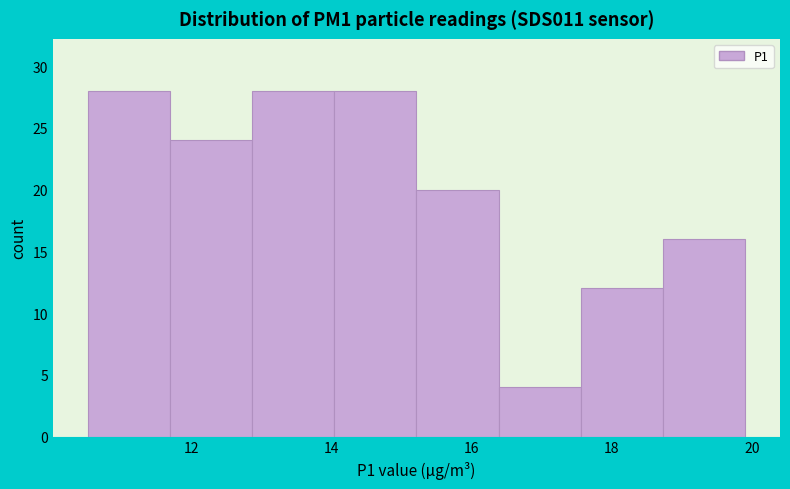

Reading left to right, transcribe this chart: for each bar, give the range it covers on the x-axis and its height. Neither the bar edges nor the heights are printed on the chart, so give them approximately, as read against the axes.

10.6 to 11.6: 28
11.6 to 12.8: 24
12.8 to 14.0: 28
14.0 to 15.2: 28
15.2 to 16.4: 20
16.4 to 17.6: 4
17.6 to 18.8: 12
18.8 to 20.0: 16